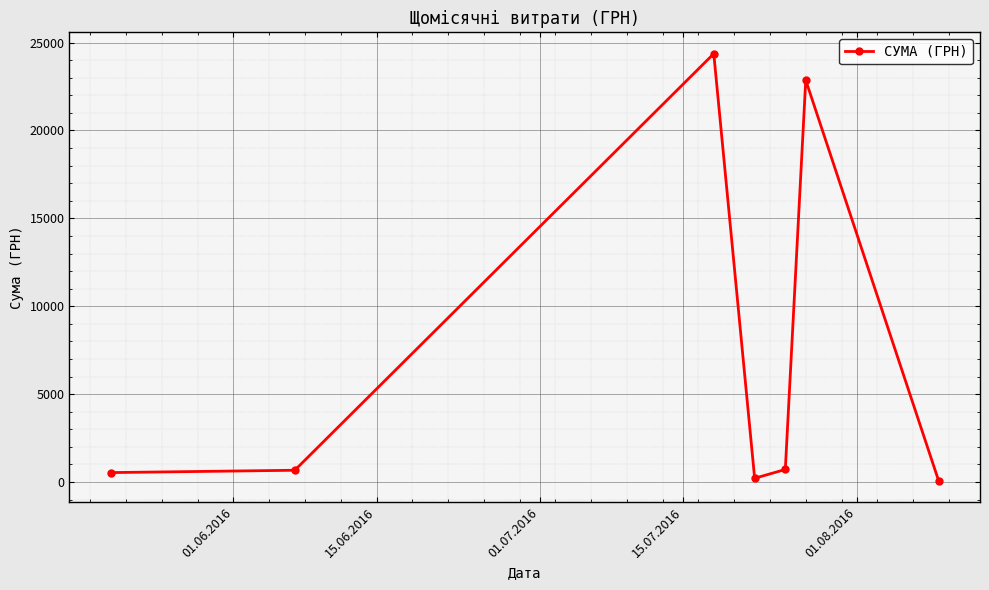

How many lines are shown in the chart?

1